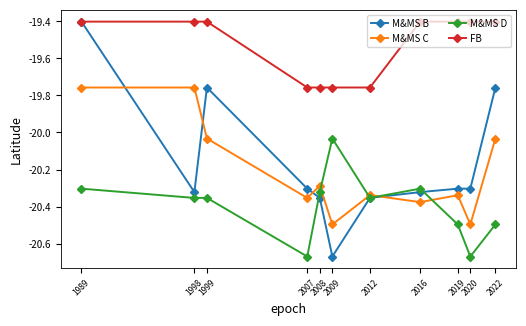

What is the difference between the maximum and second lowest values in the FB series?

0.4